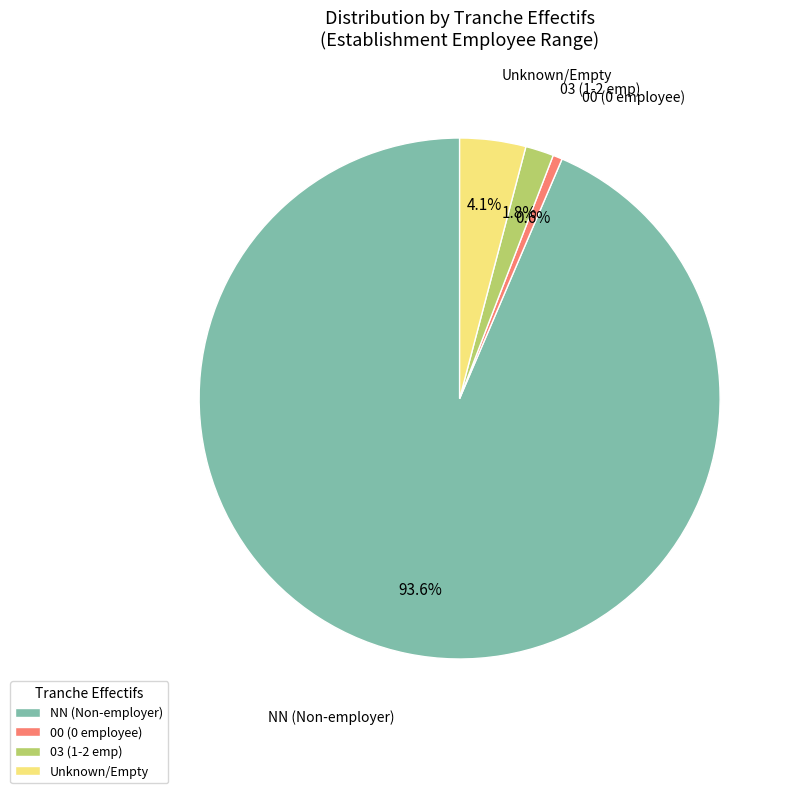

Which has a higher value, NN (Non-employer) or 00 (0 employee)?

NN (Non-employer)